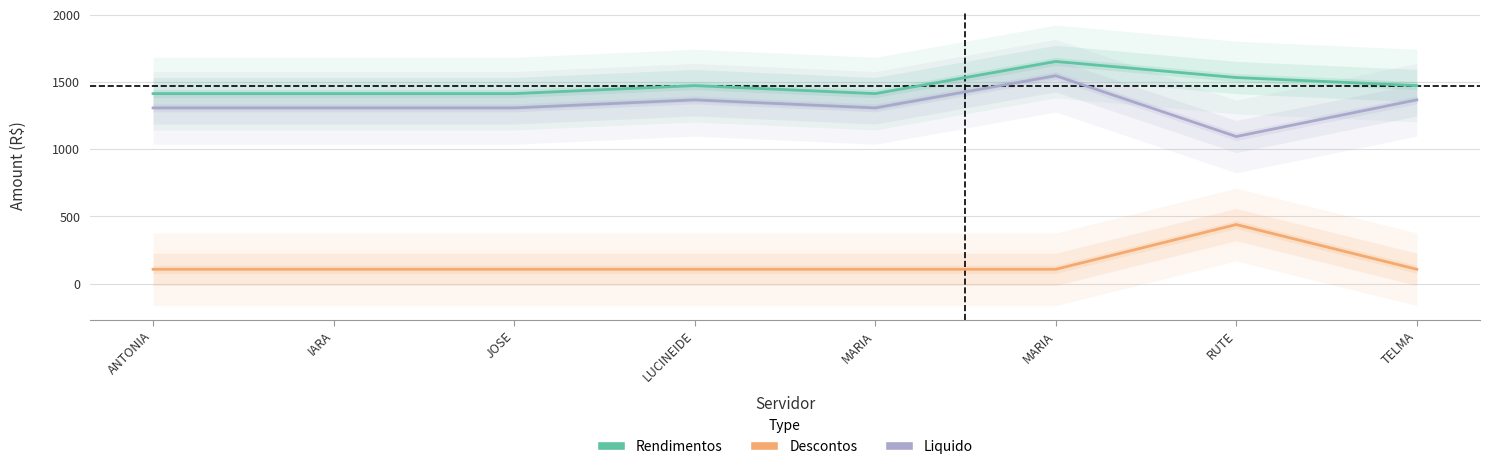

How many lines are shown in the chart?

3